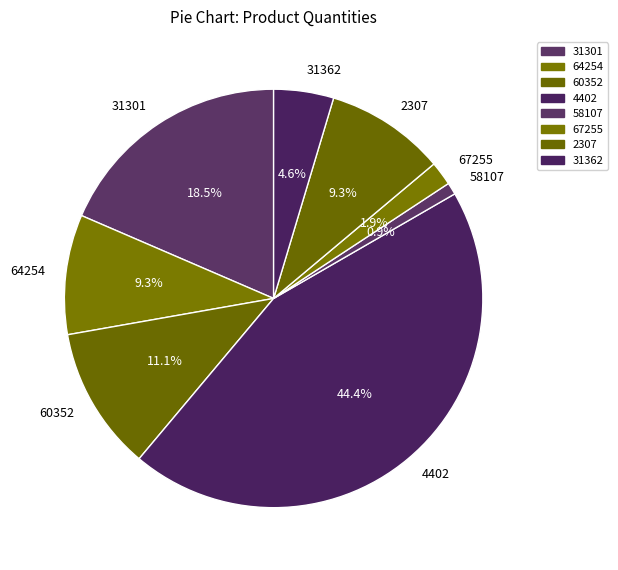

The 31301 slice represents 26% of the pie. True or false?

False